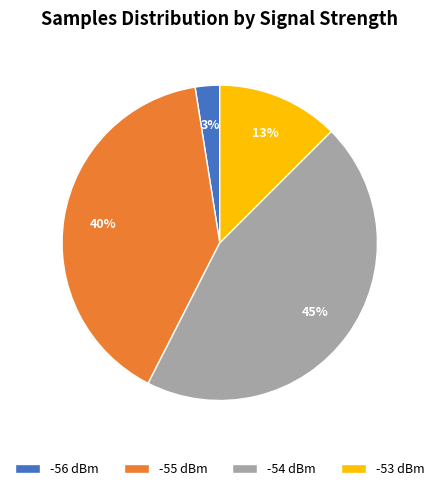

Do -56 dBm and -55 dBm together represent more than half of the pie?

No